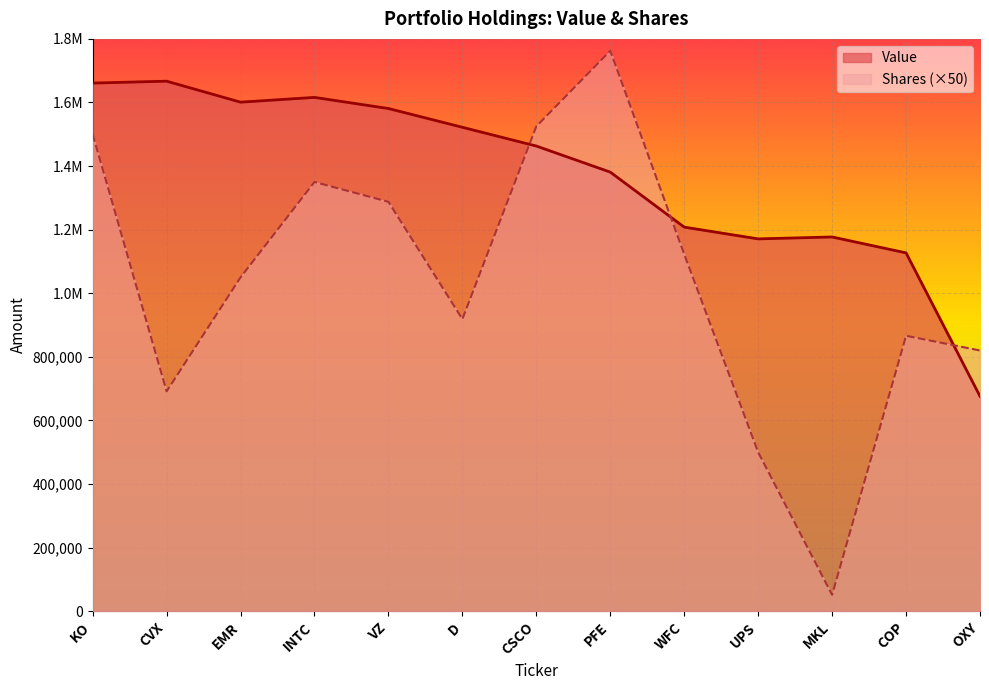

What is the sum of all Shares values?

13445750